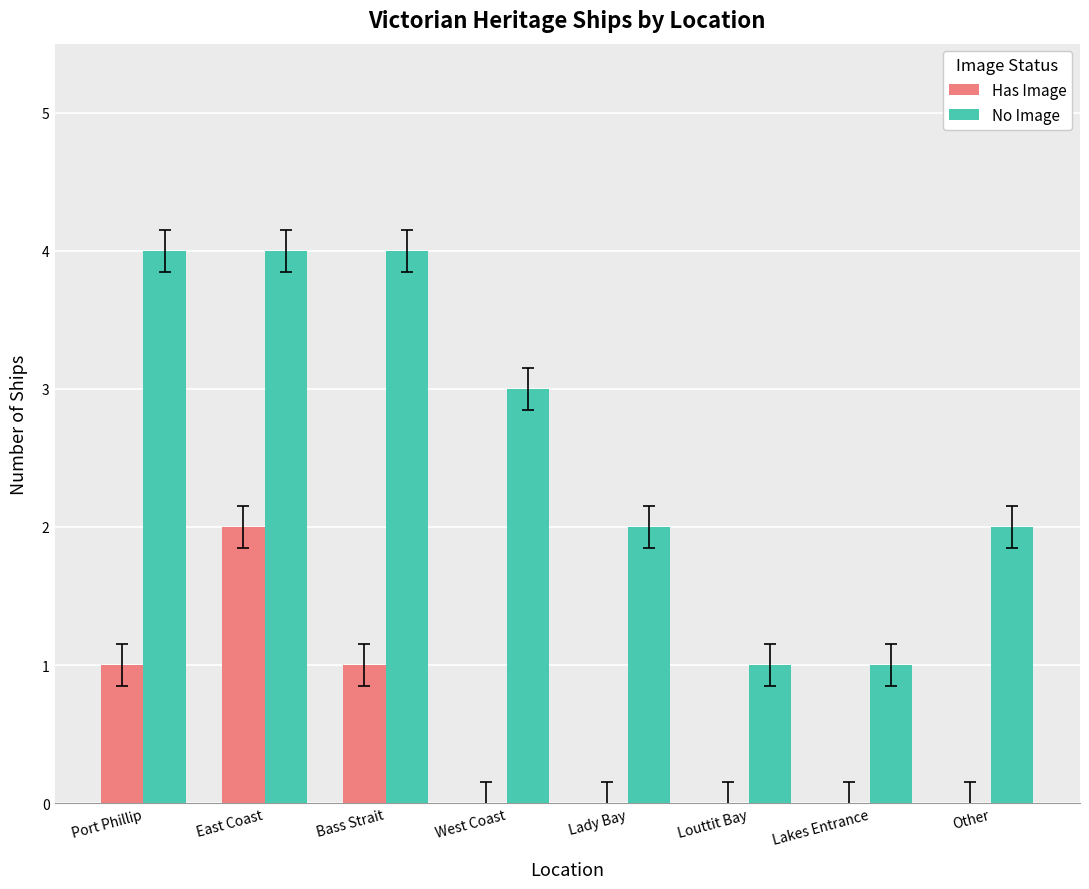

Reading left to right, extract all data points from this chart.

Has Image: Port Phillip=1	East Coast=2	Bass Strait=1	West Coast=0	Lady Bay=0	Louttit Bay=0	Lakes Entrance=0	Other=0
No Image: Port Phillip=4	East Coast=4	Bass Strait=4	West Coast=3	Lady Bay=2	Louttit Bay=1	Lakes Entrance=1	Other=2